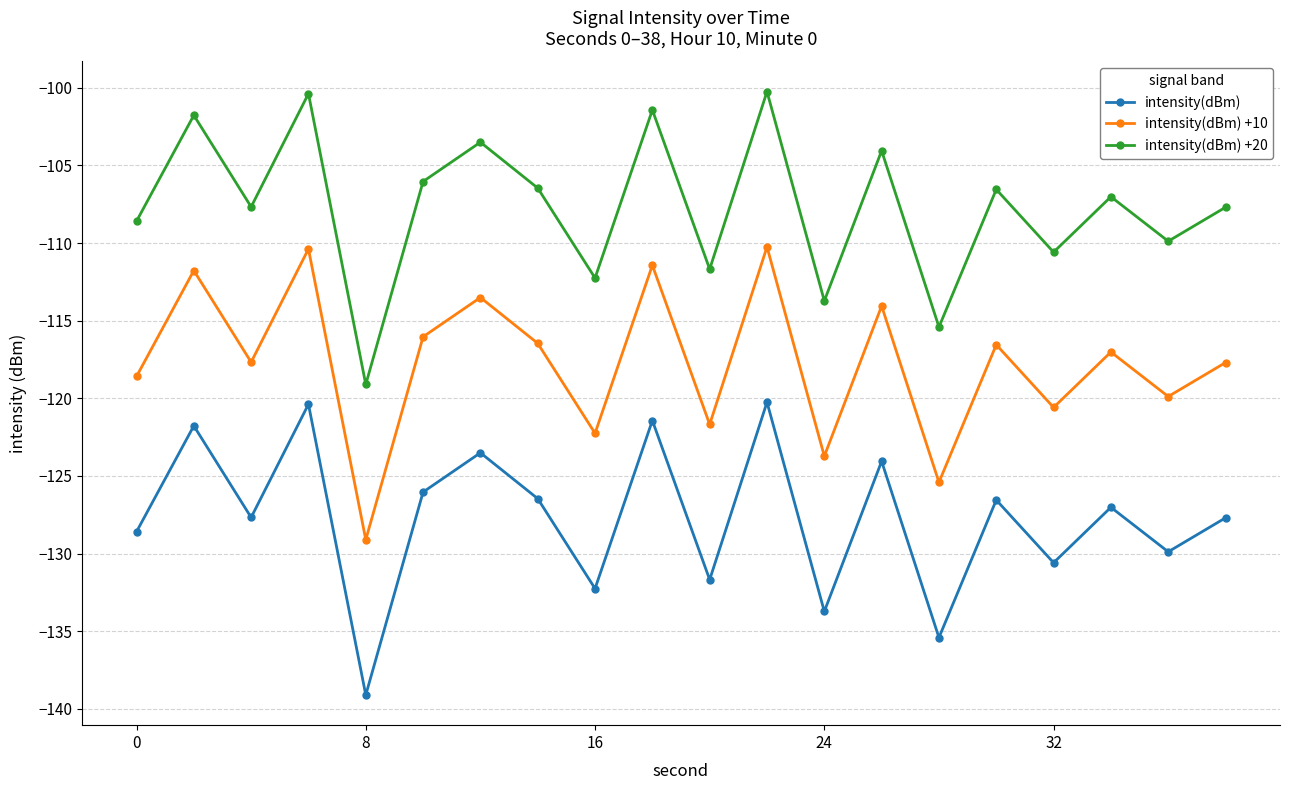

What are all the series names shown in the legend?

intensity(dBm), intensity(dBm) +10, intensity(dBm) +20